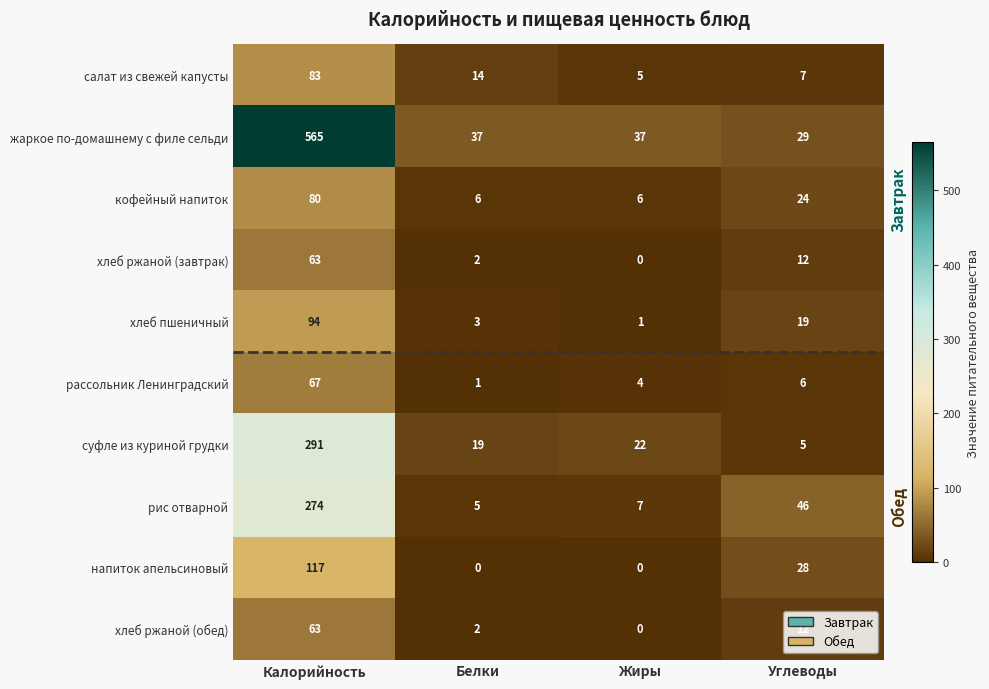

Which series has the largest range (max minus min)?

жаркое по-домашнему с филе сельди